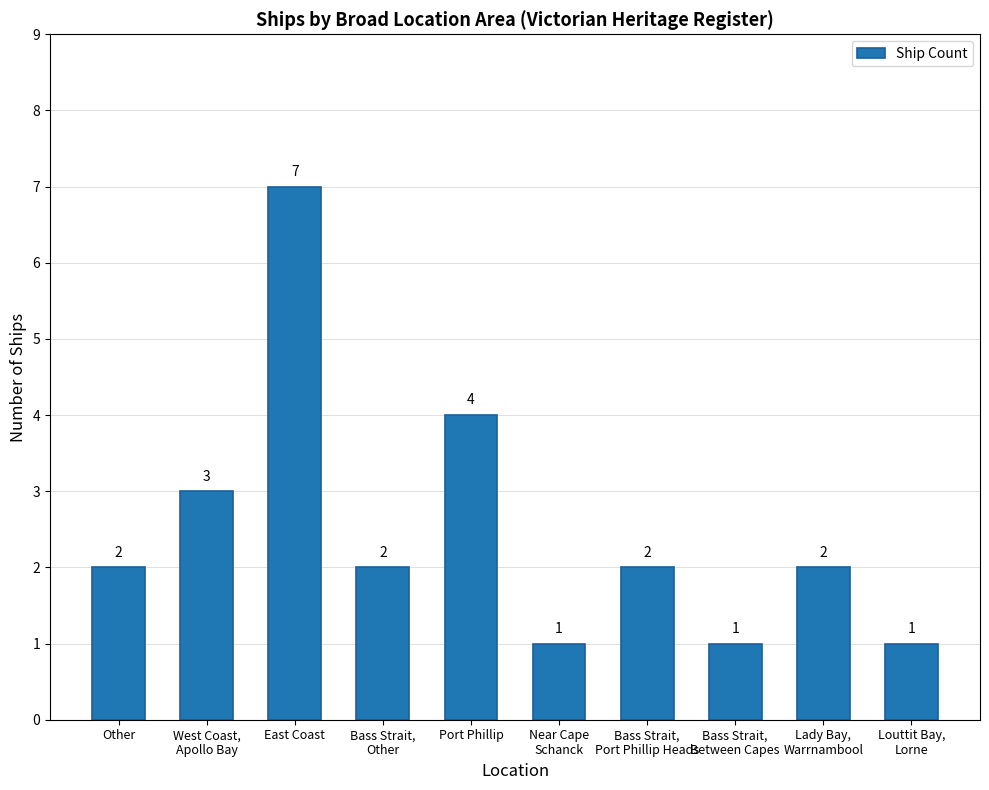

What is the difference between the second highest and minimum values?

3